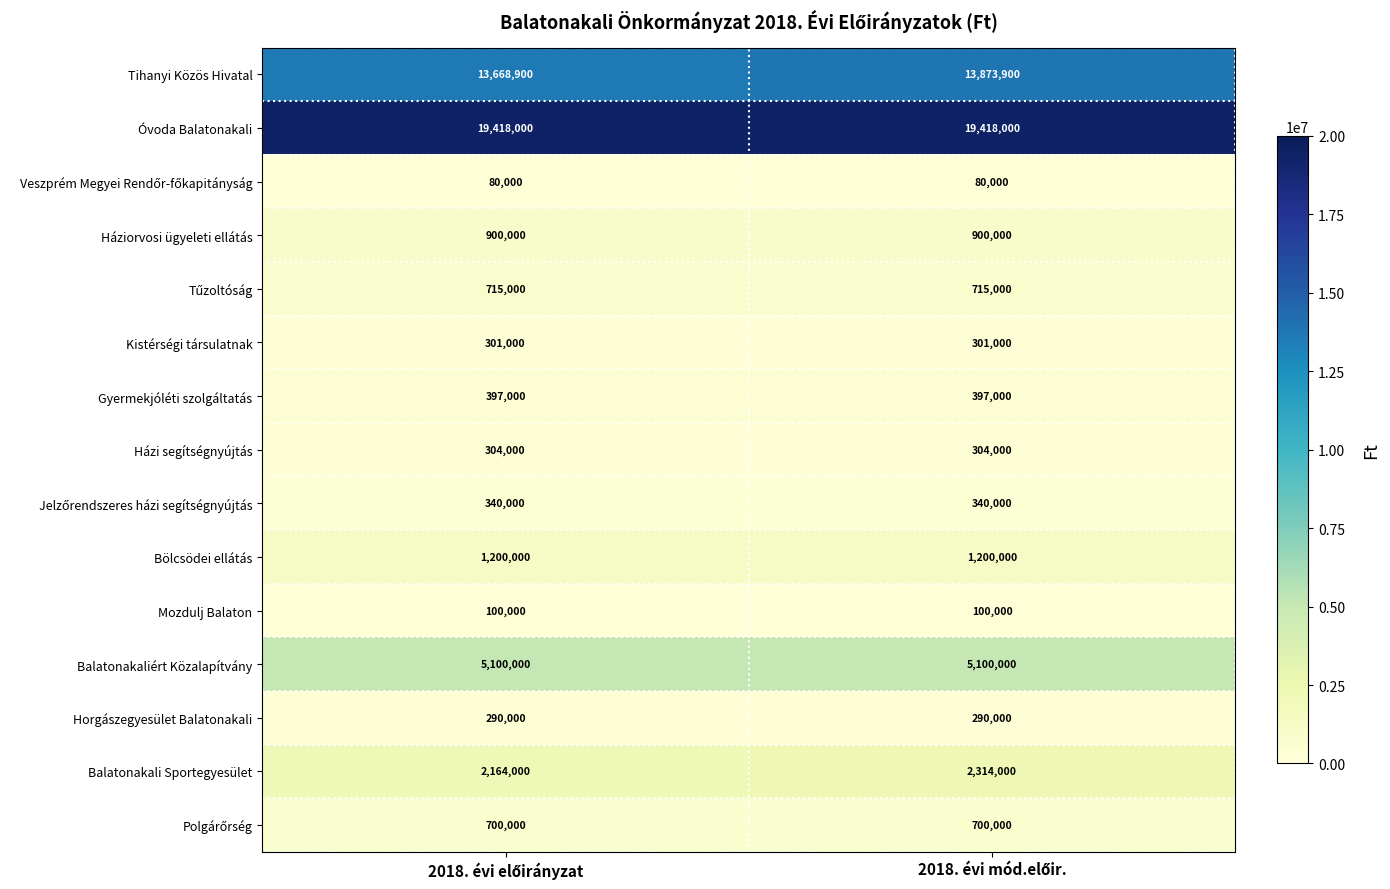

What is the sum of all Balatonakali Sportegyesület values?

4478000